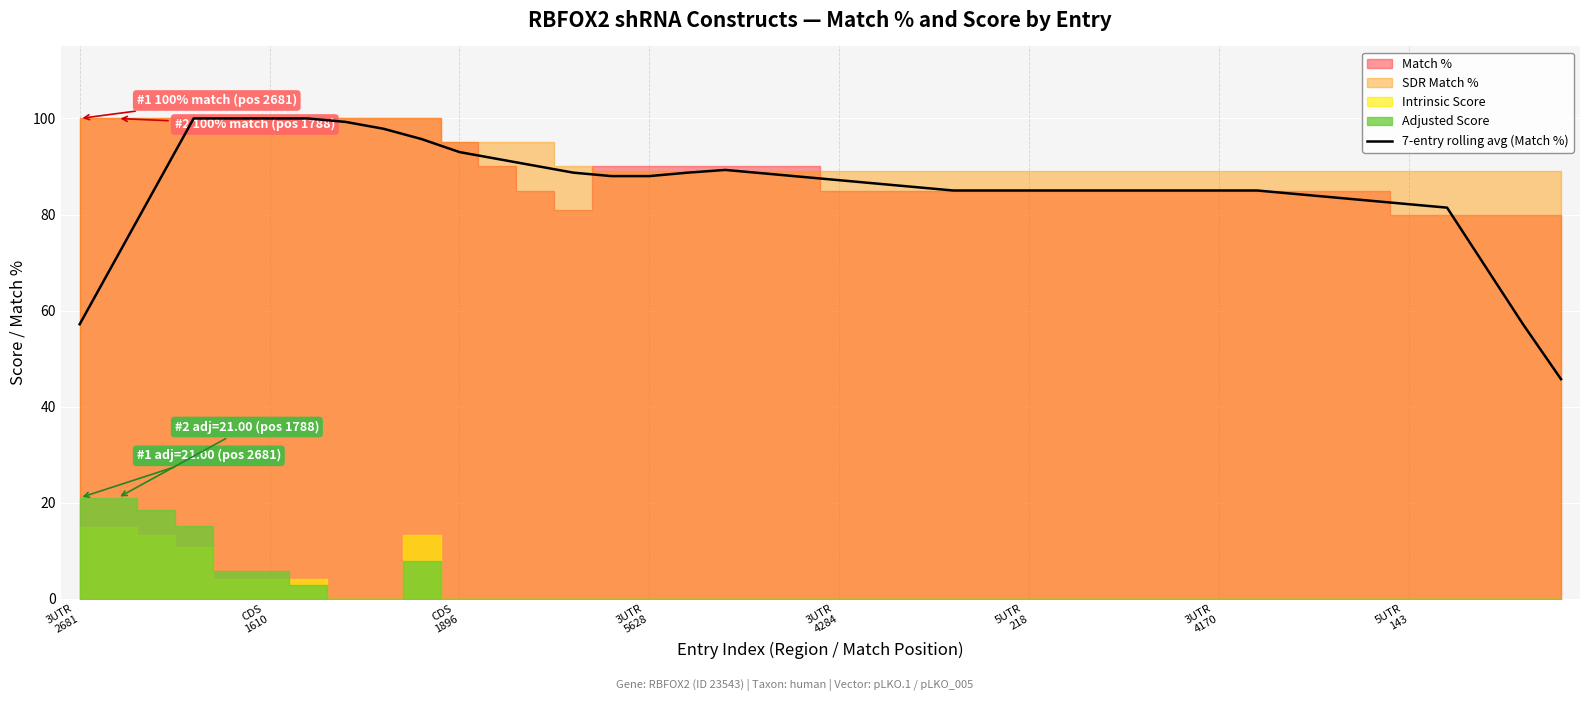

What is the lowest value of the 7-entry rolling avg (Match %) series?

45.7